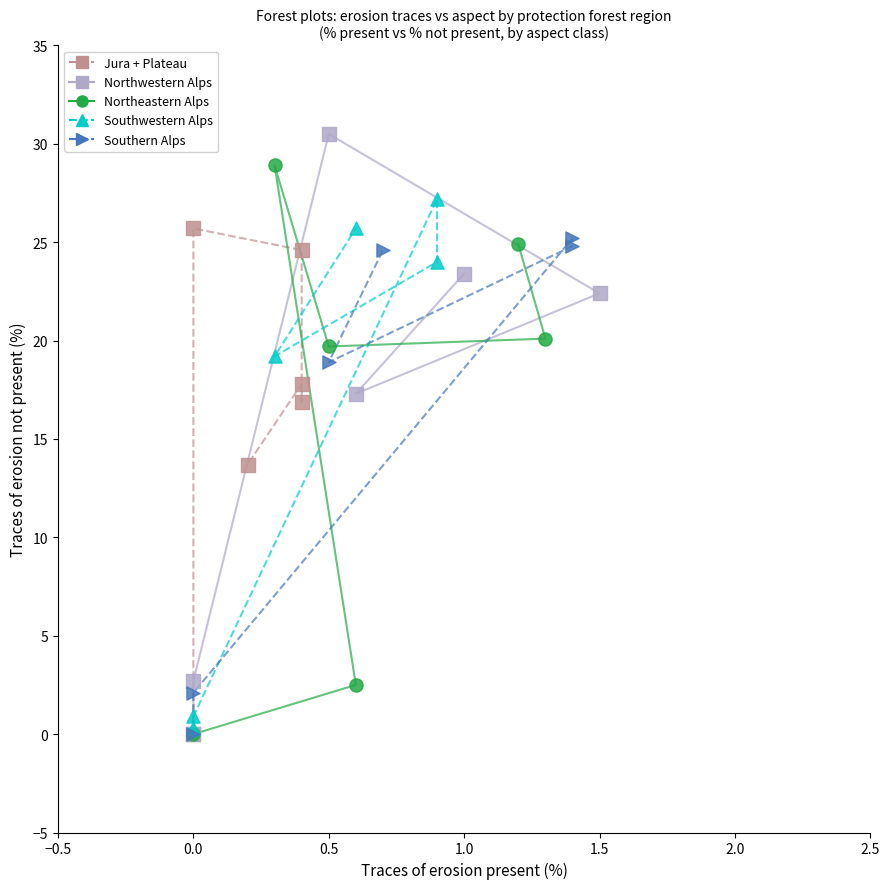

Which series contains the highest Y value?

Northwestern Alps